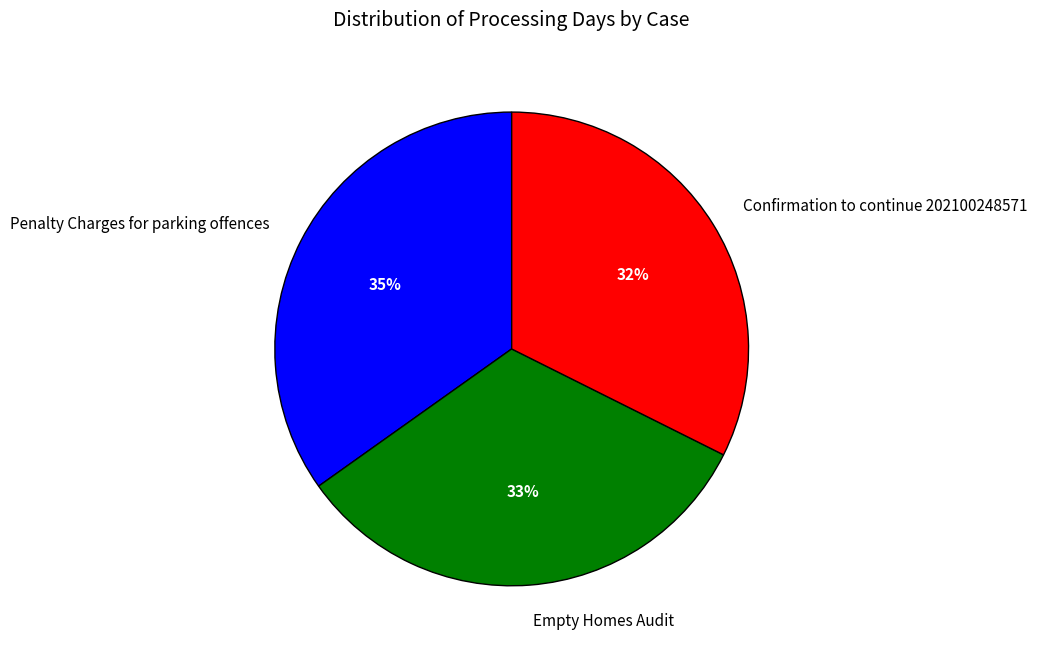

Does Confirmation to continue 202100248571 represent more than half of the total?

No